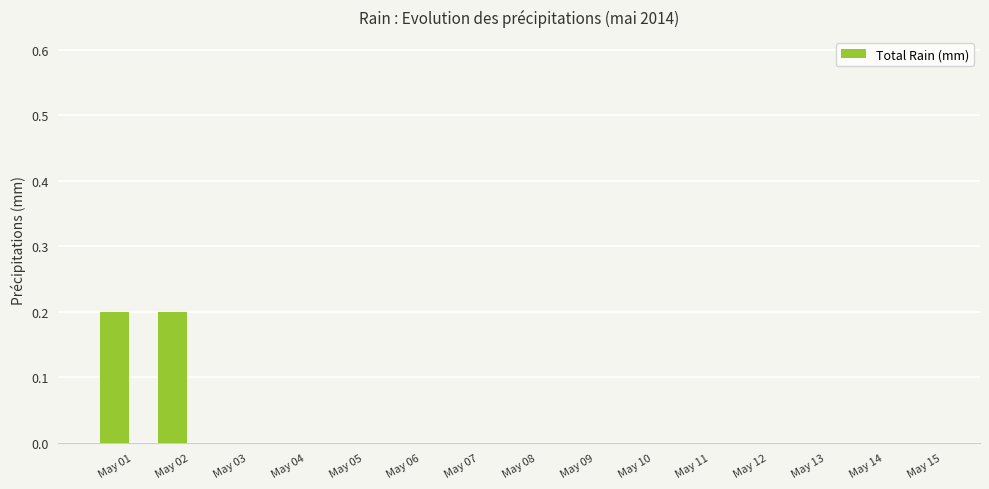

True or false: the data shows -0.1 at May 15.

False